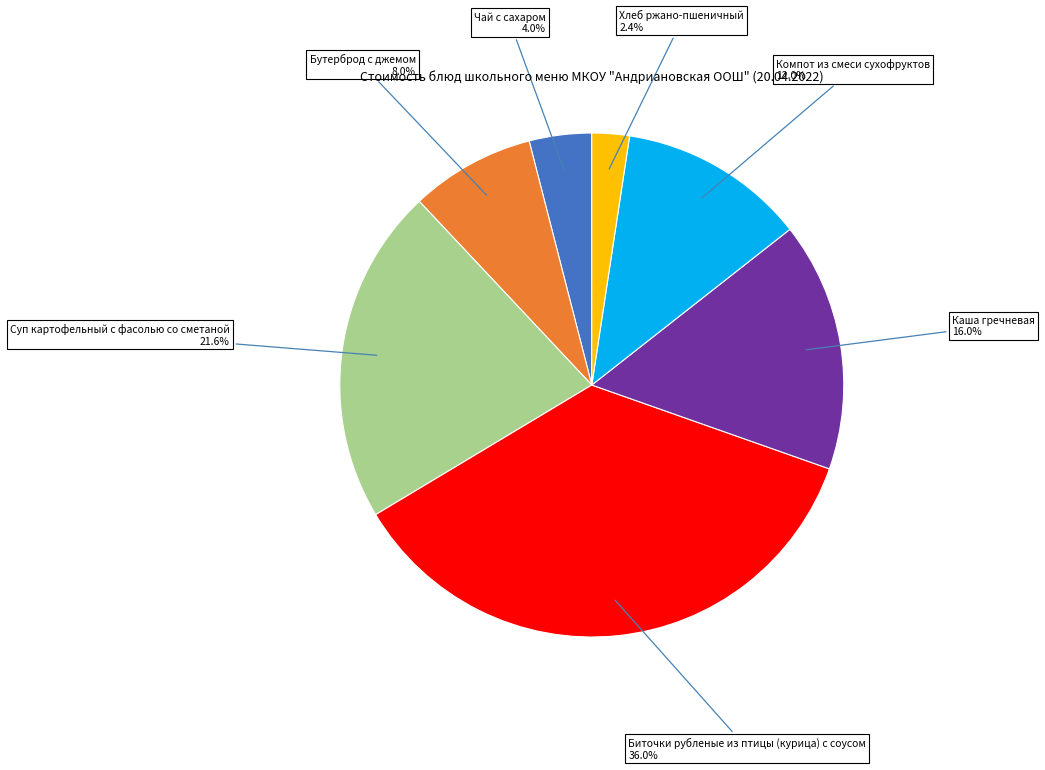

What is the smallest slice in the pie chart?

Хлеб ржано-пшеничный